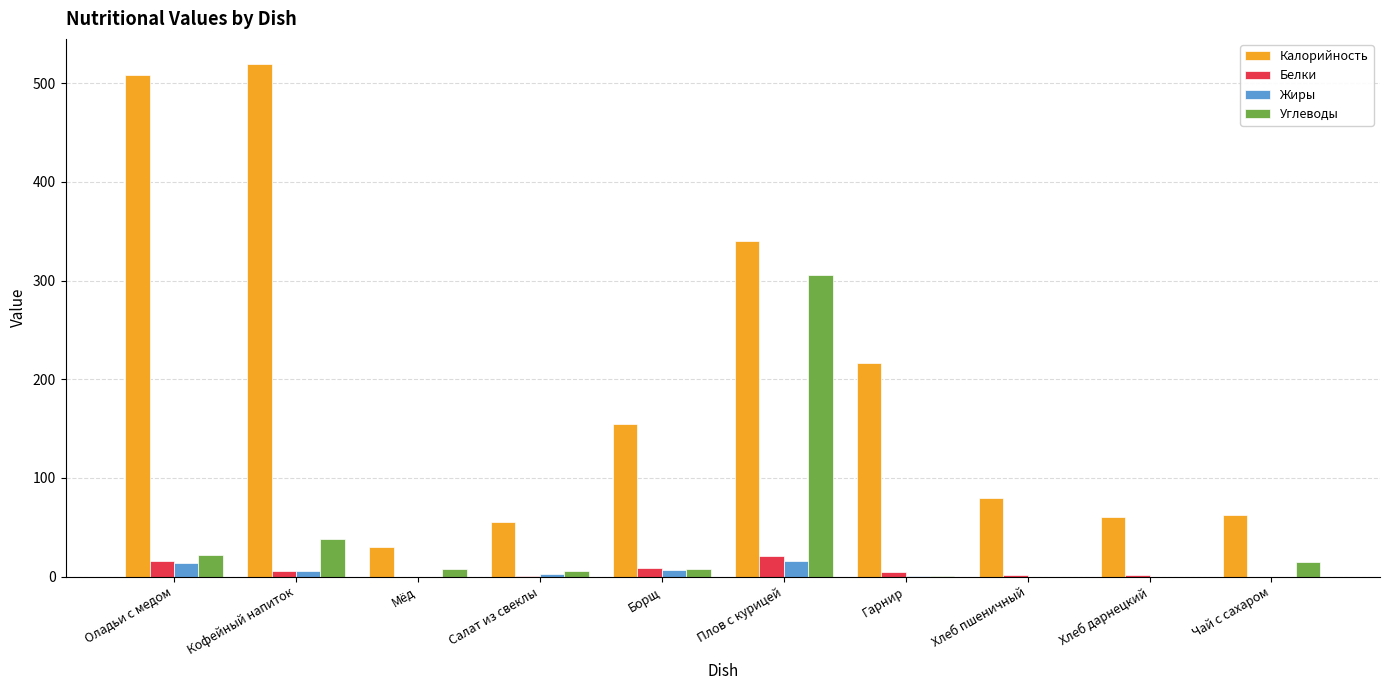

The value of Белки at Мёд is 0.0. True or false?

True